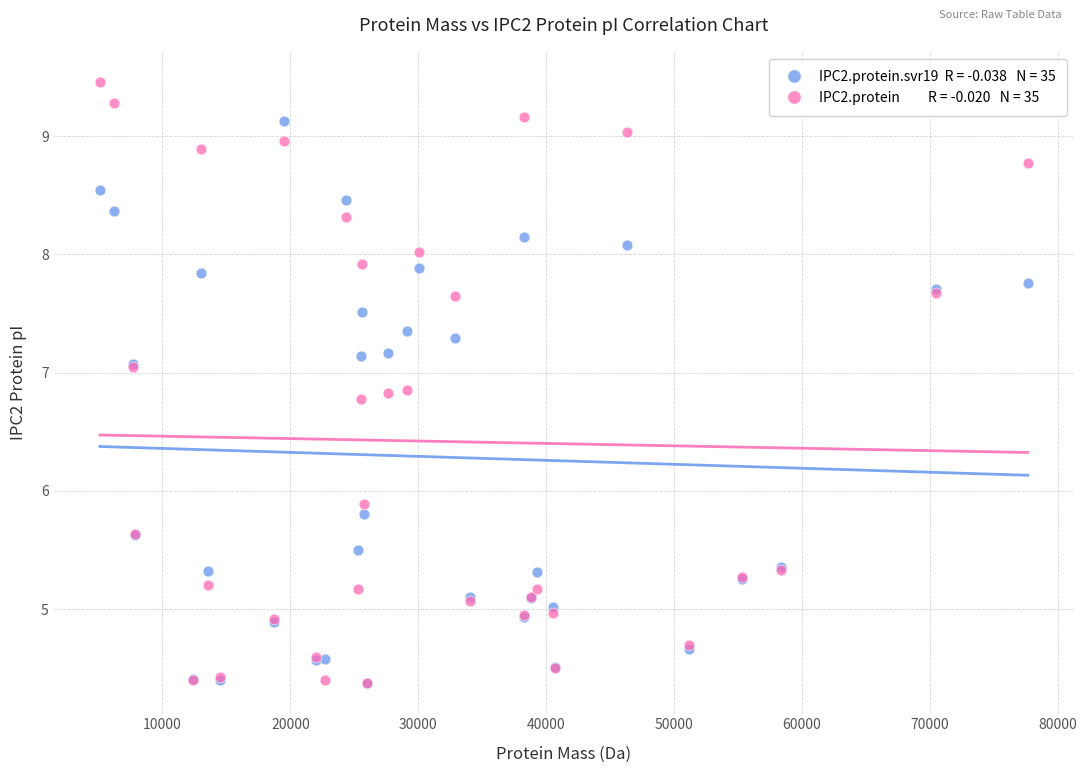

Across all series, what Y value is closest to 6?

5.9